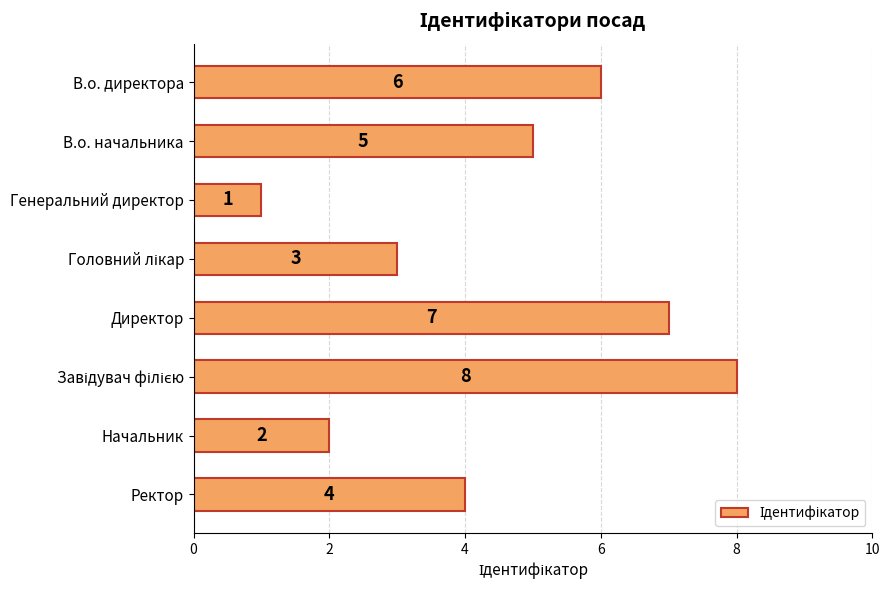

How many values are between 3 and 7?

5